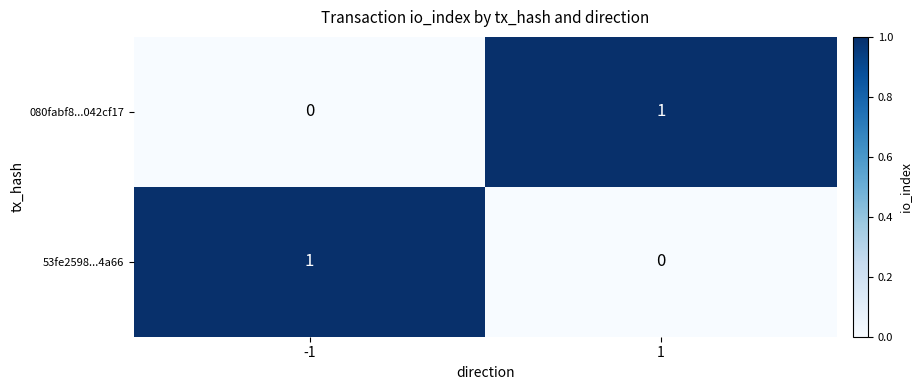

At 1, list the series in order from smallest to largest.

53fe2598...4a66, 080fabf8...042cf17